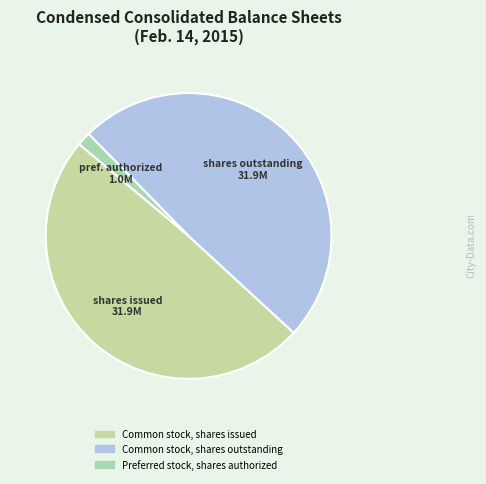

To the nearest percent, what percentage of the pie is Common stock, shares outstanding?

49%